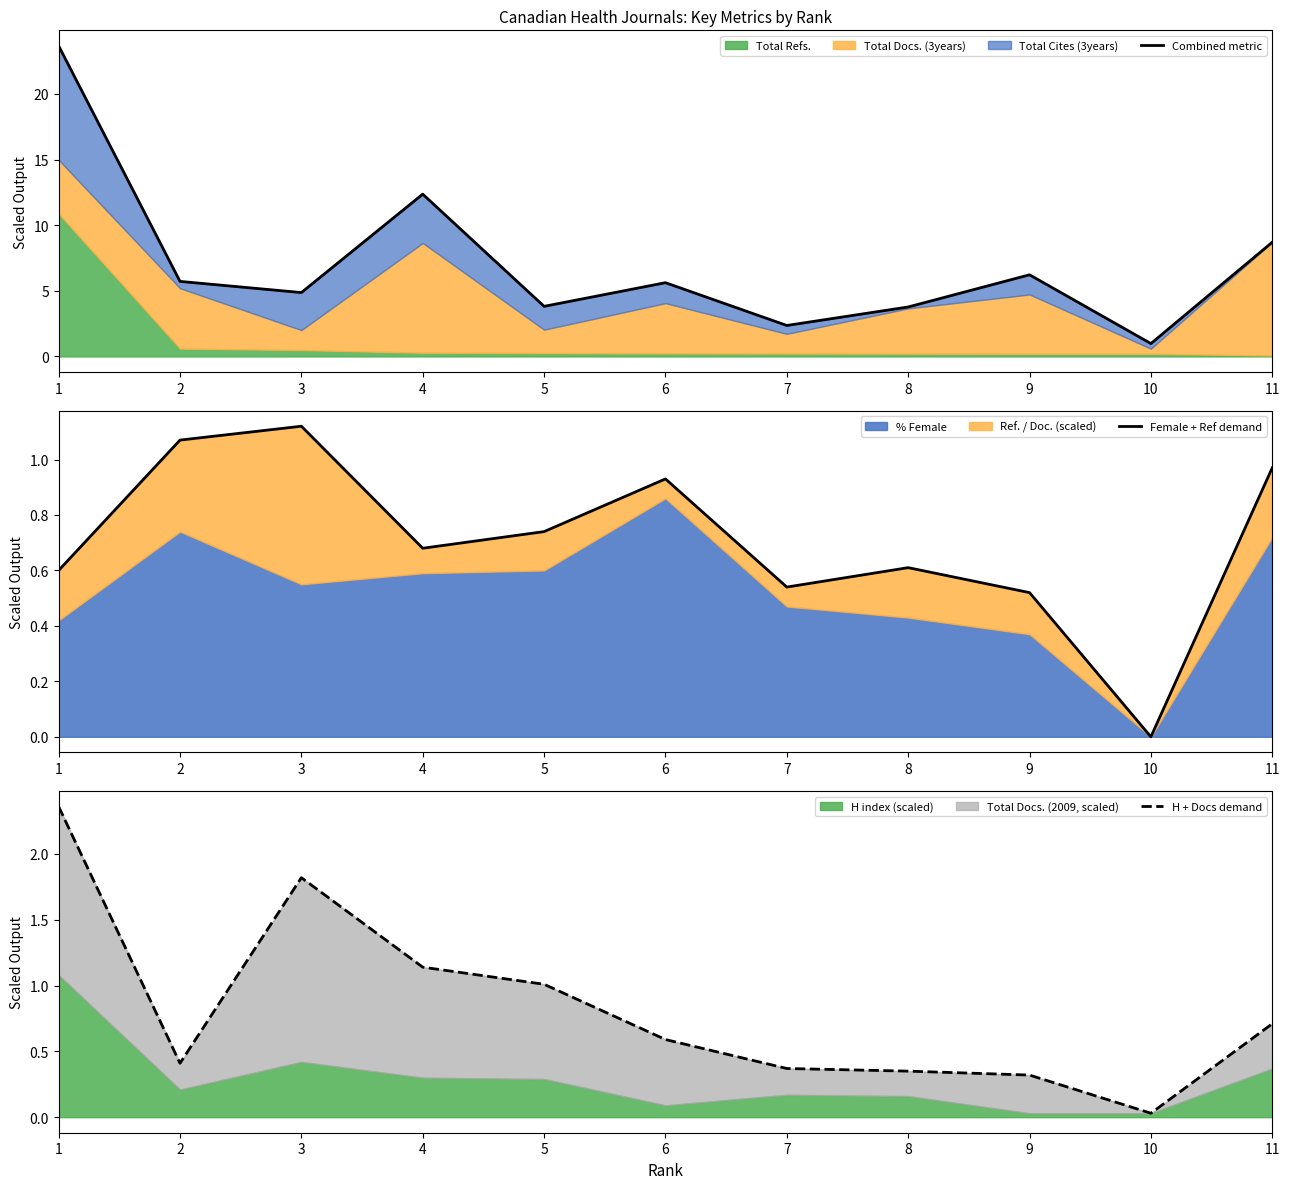

Which has a higher value, 8 or 7?

8